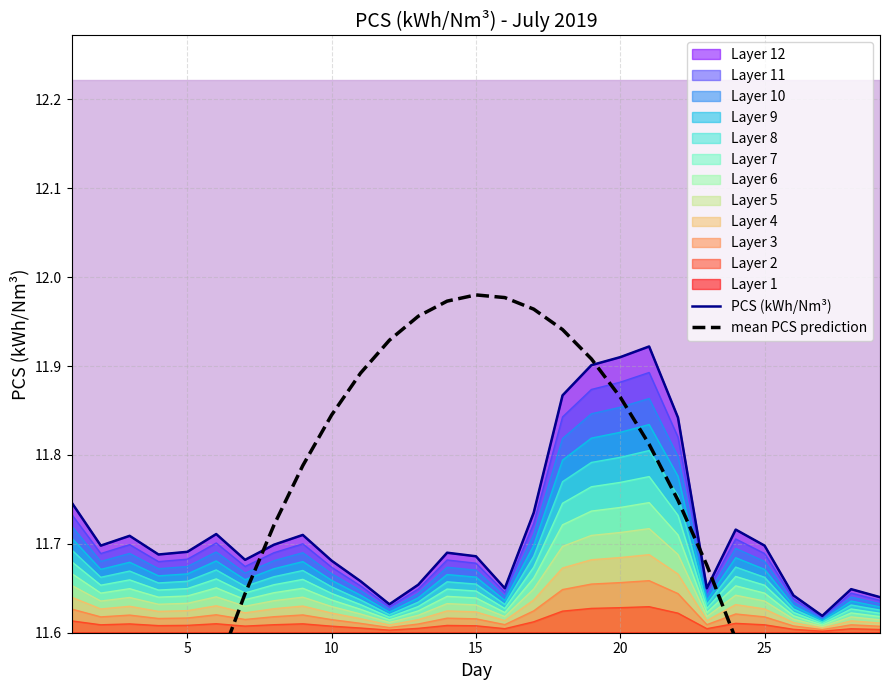

How many lines are shown in the chart?

2